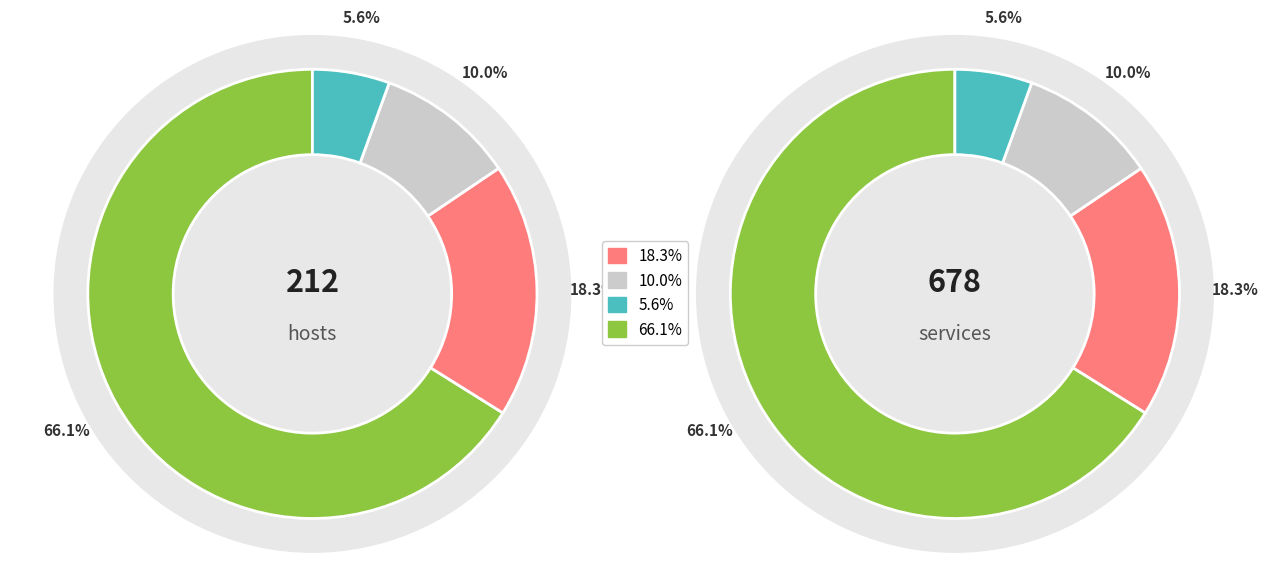

Count the number of slices in the pie.

4